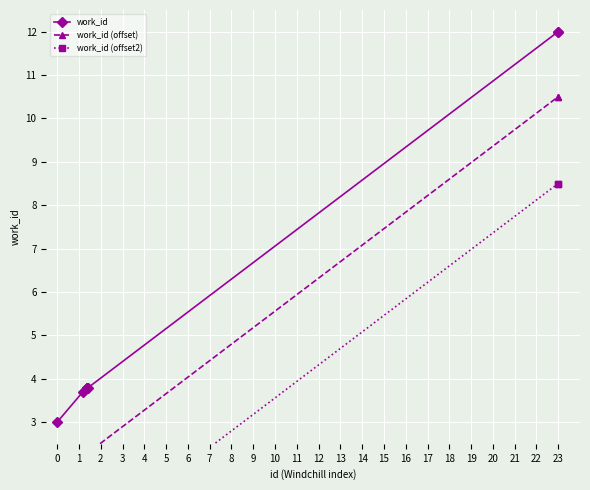

The value of work_id at 23 is 12.0. True or false?

True